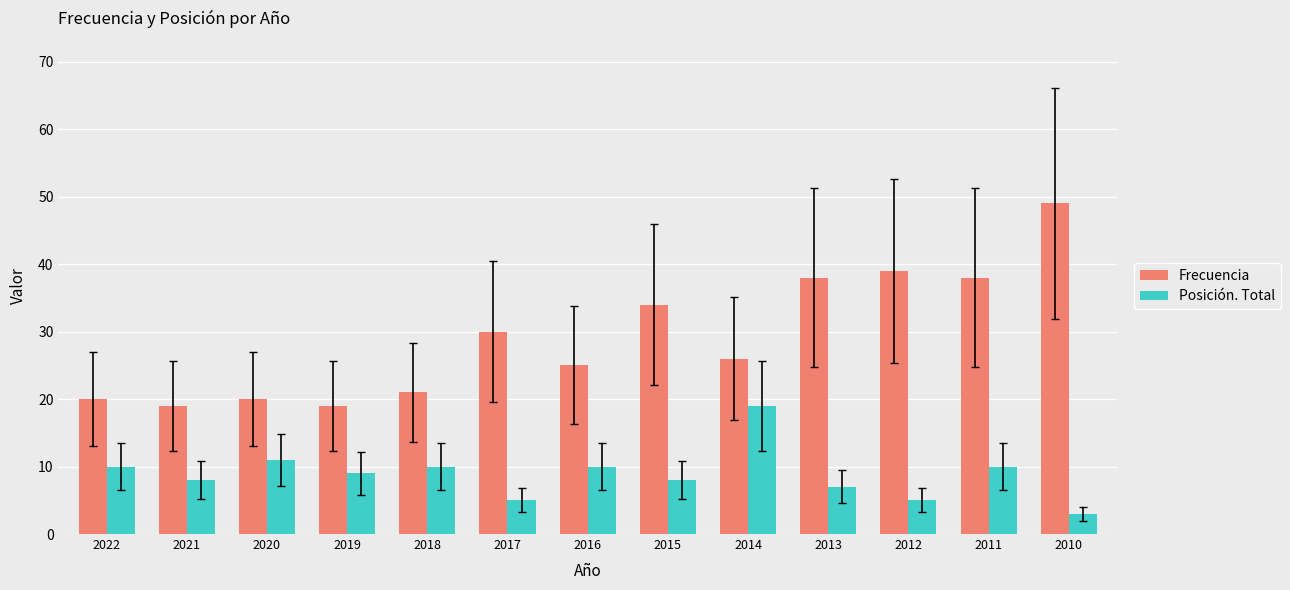

Is it true that Posición. Total equals 10 at 2018?

True